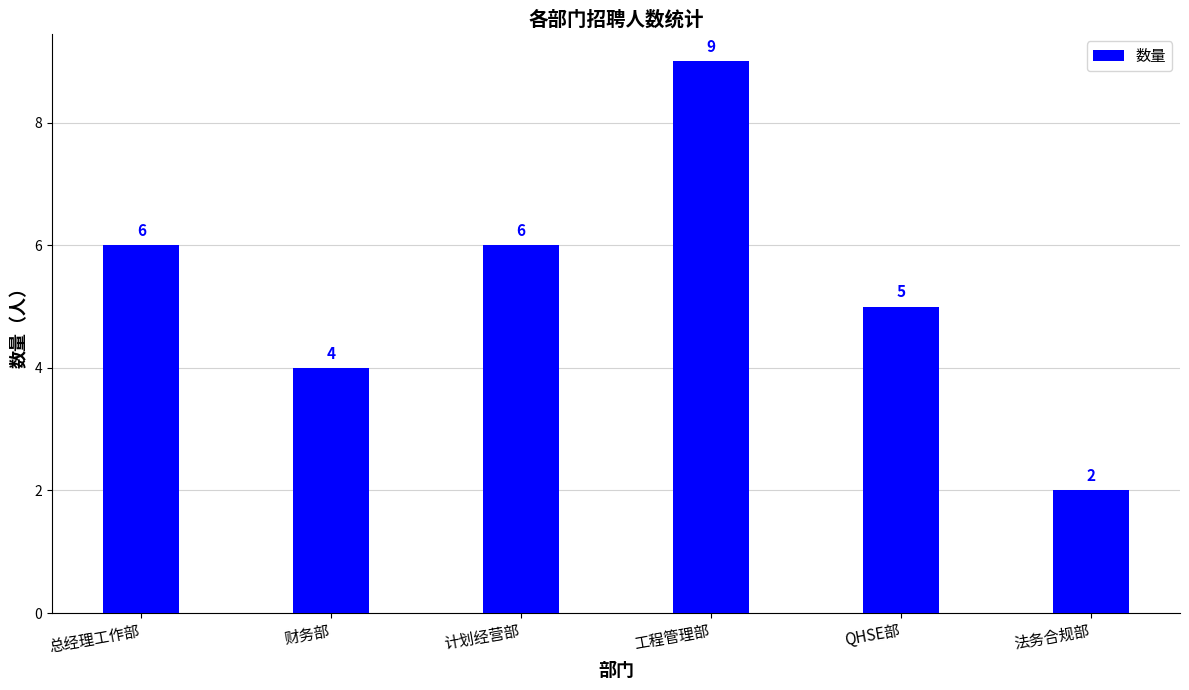

What is the average value?

5